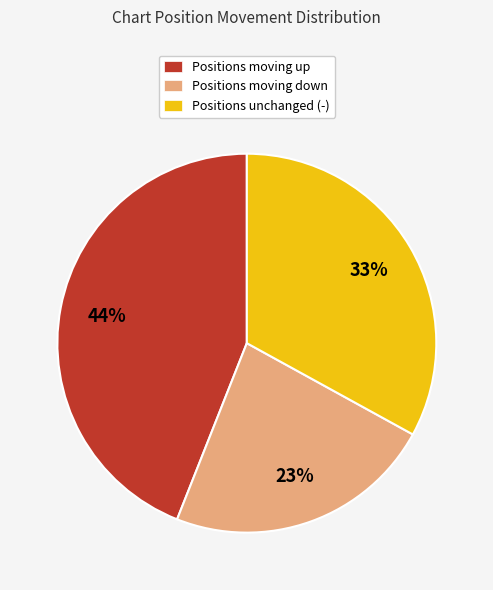

Is there any slice that represents more than half of the pie?

No